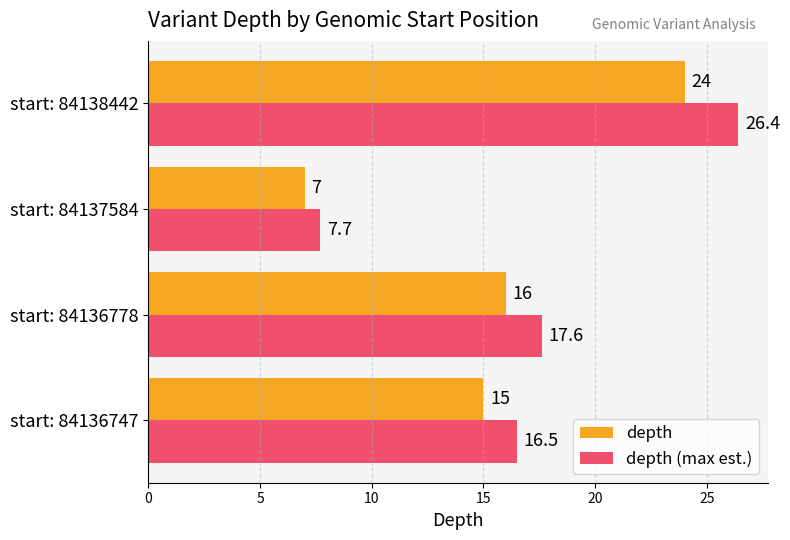

Is the value of depth at start: 84136778 greater than the value of depth (max est.) at start: 84136778?

No